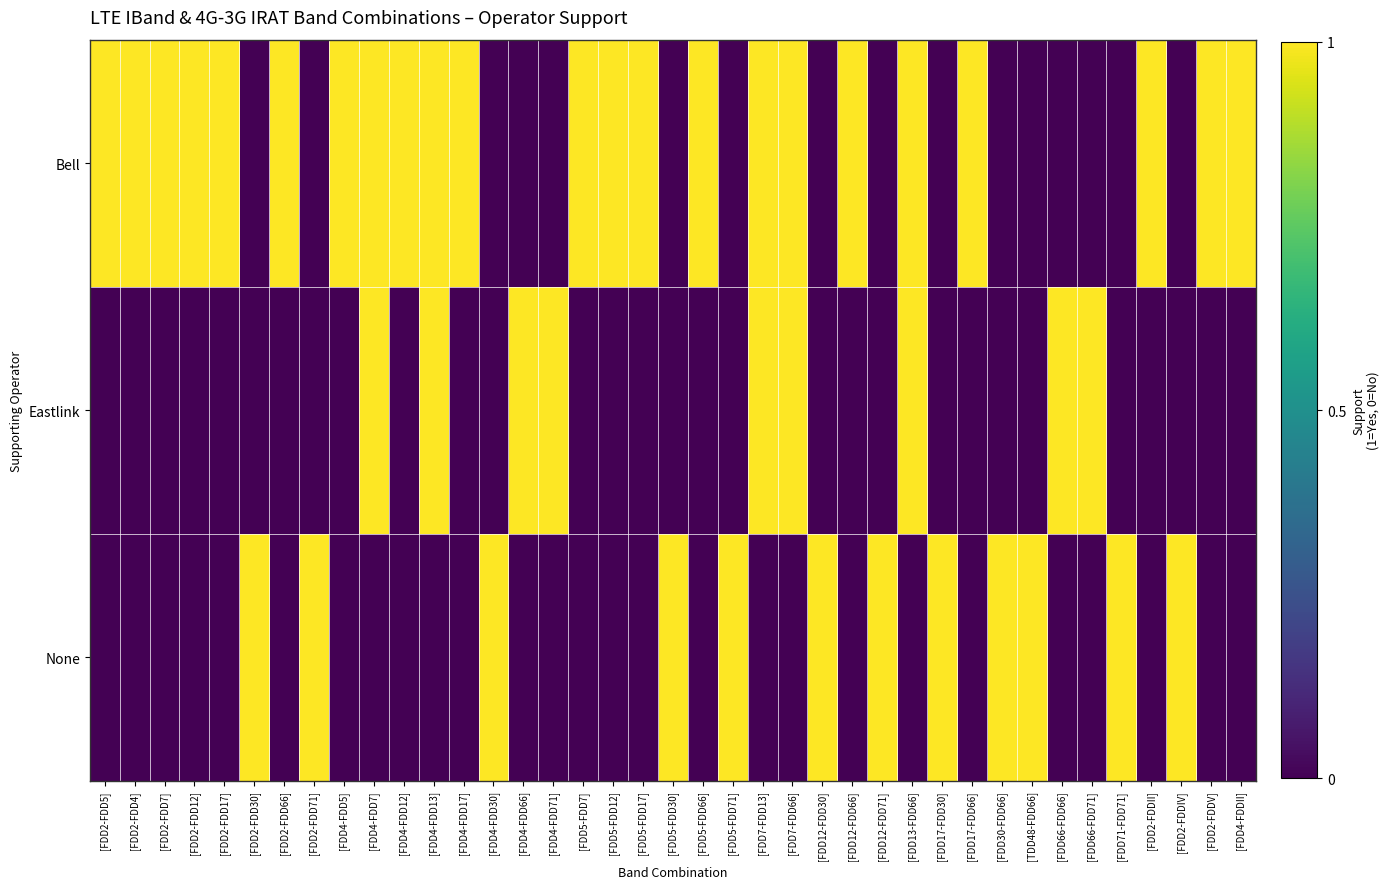

Rank the series at [FDD7-FDD13] from lowest to highest value.

None, Bell, Eastlink